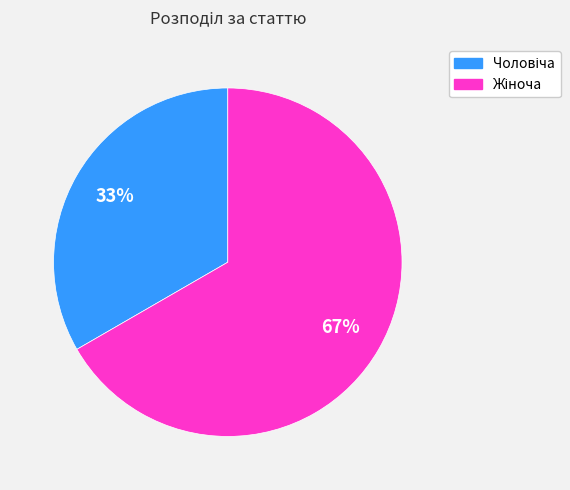

To the nearest percent, what is the average slice percentage?

50%